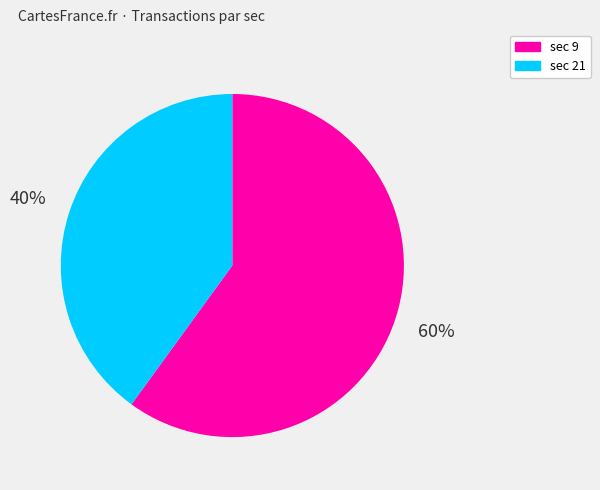

Rank the categories by value from highest to lowest.

sec 9, sec 21